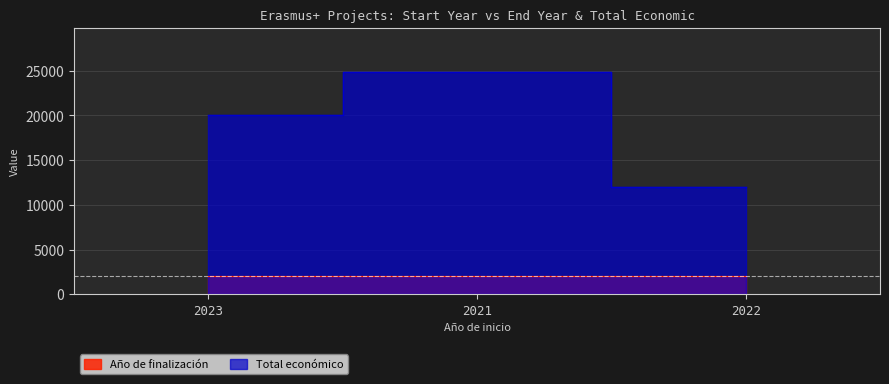

What are all the series names shown in the legend?

Año de finalización, Total económico